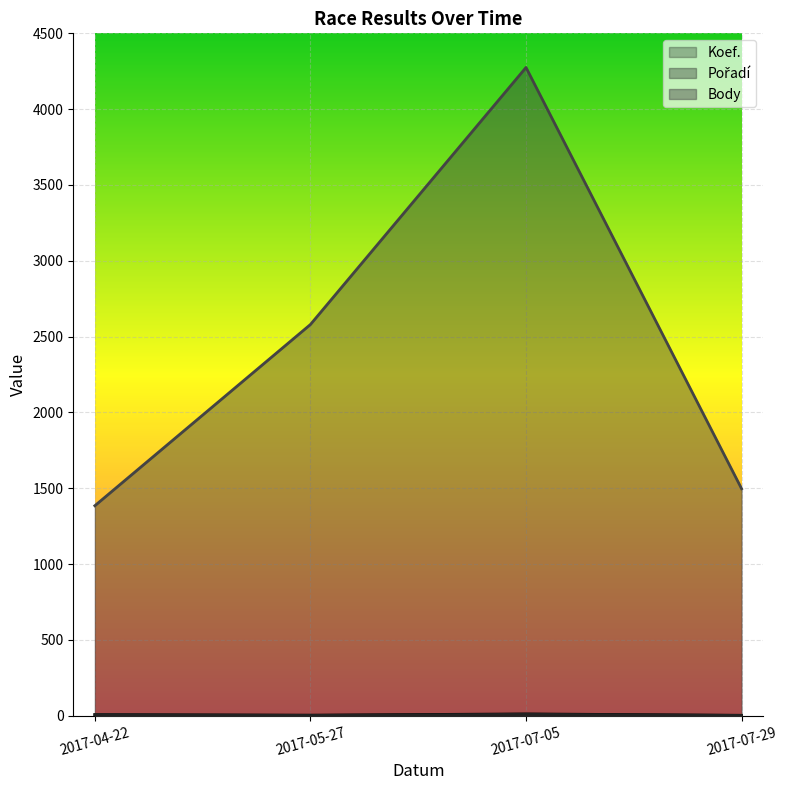

Between 2017-05-27 and 2017-07-05, which is larger?

2017-07-05